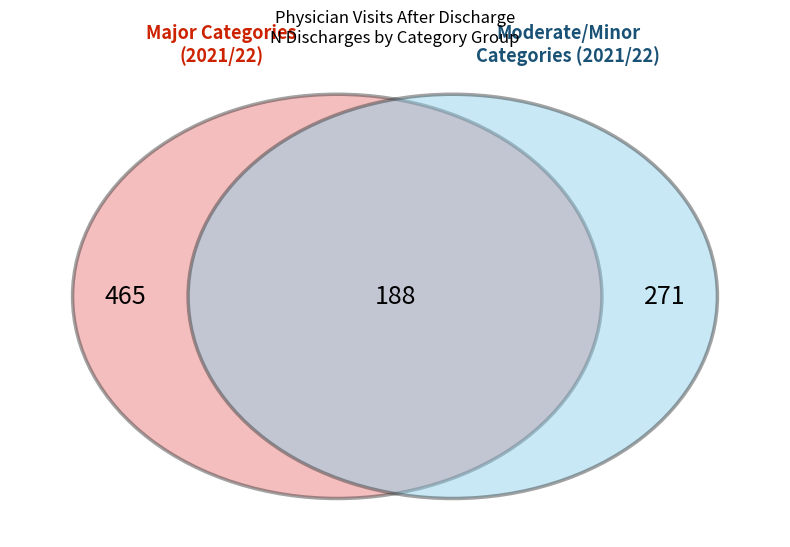

Does Moderate Acute represent more than half of the total?

No